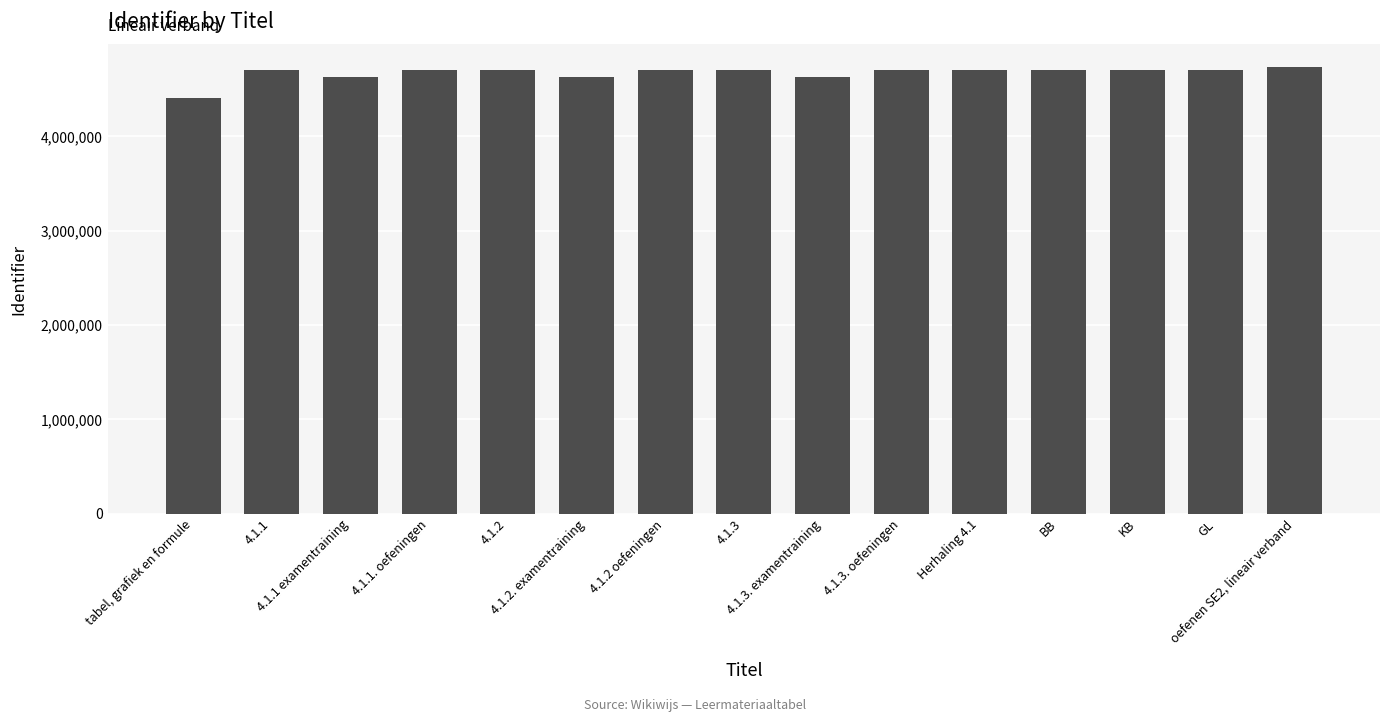

What is the difference between the maximum and minimum values?

330911